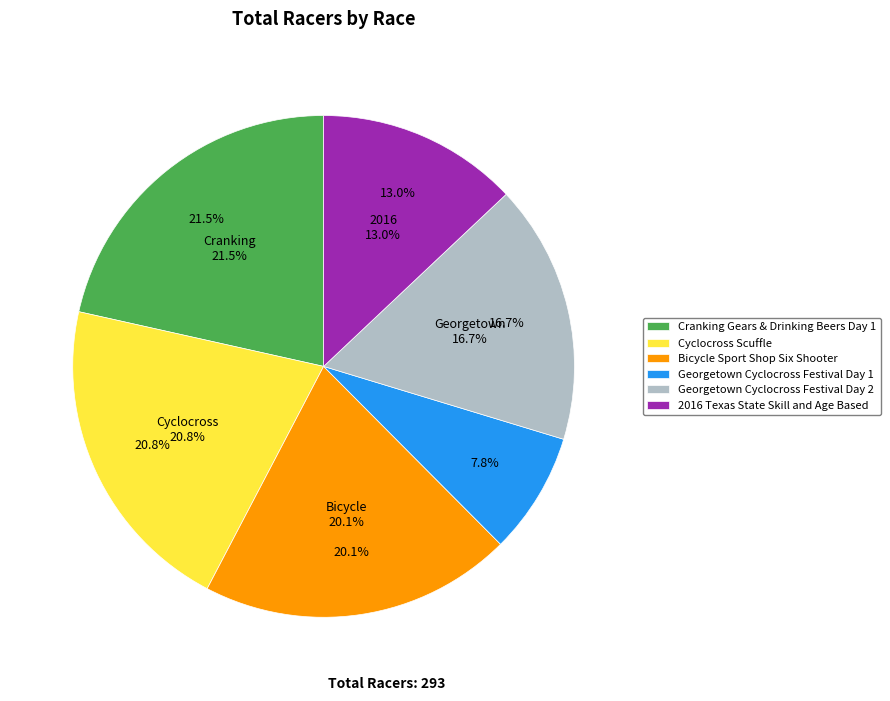

To the nearest percent, what is the difference between the largest and smallest slice percentages?

14%